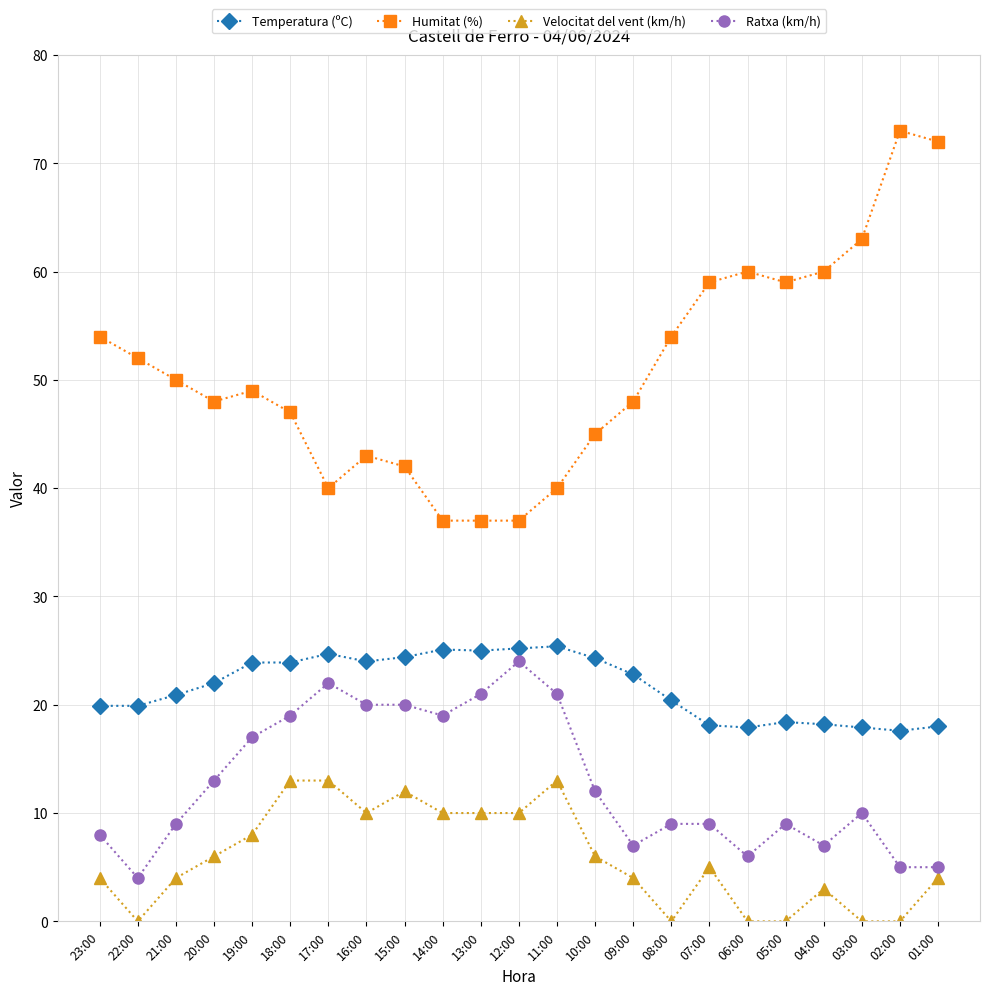

What are all the series names shown in the legend?

Temperatura (ºC), Humitat (%), Velocitat del vent (km/h), Ratxa (km/h)